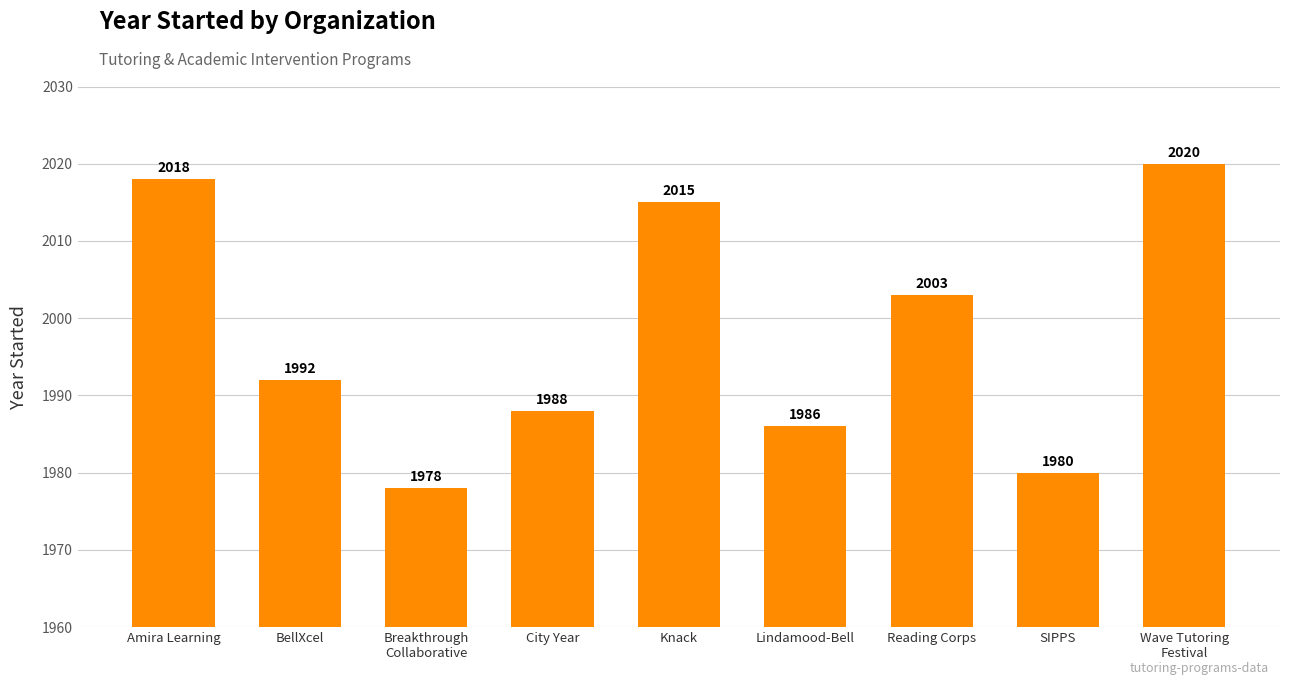

Read the value at BellXcel, to the nearest 5.

1990